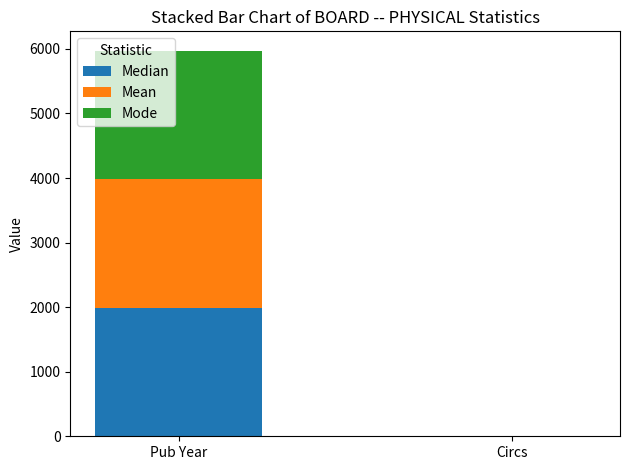

At which category is the sum across all series the highest?

Pub Year